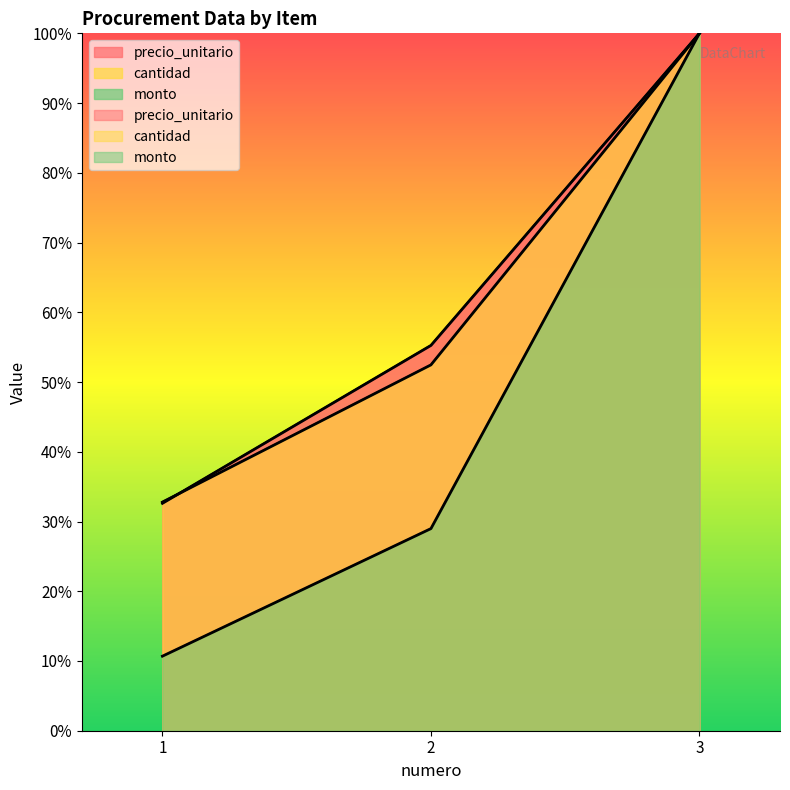

What is the spread (max minus min) of values at 1?

22.1